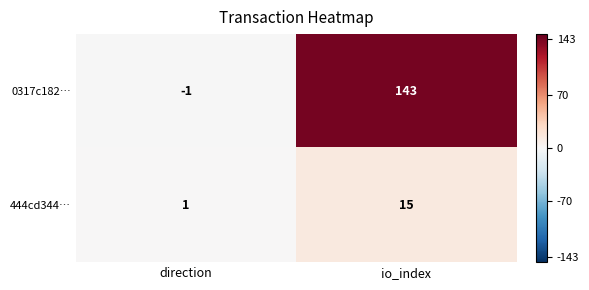

Reading left to right, extract all data points from this chart.

0317c182…: -1	143
444cd344…: 1	15